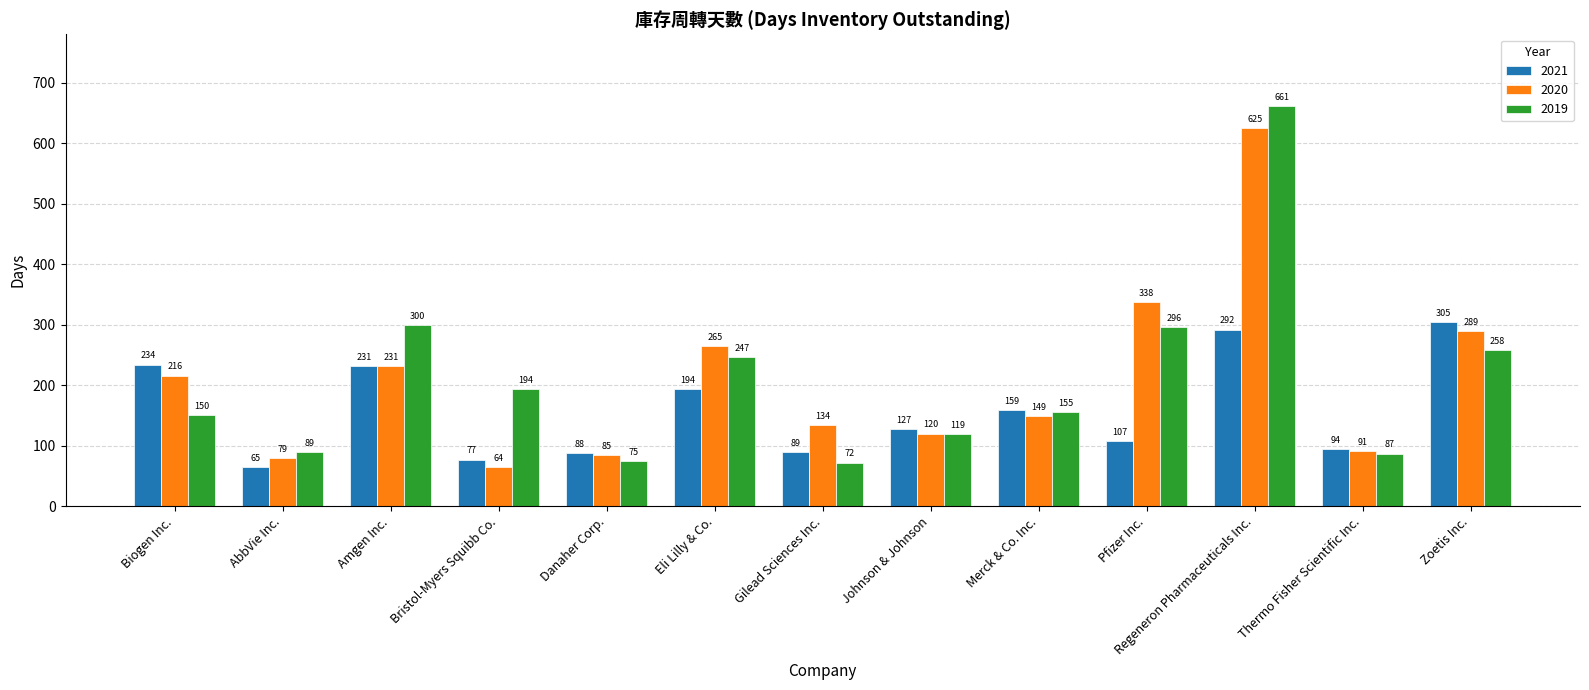

What is the difference between the highest and lowest values at Pfizer Inc.?

231